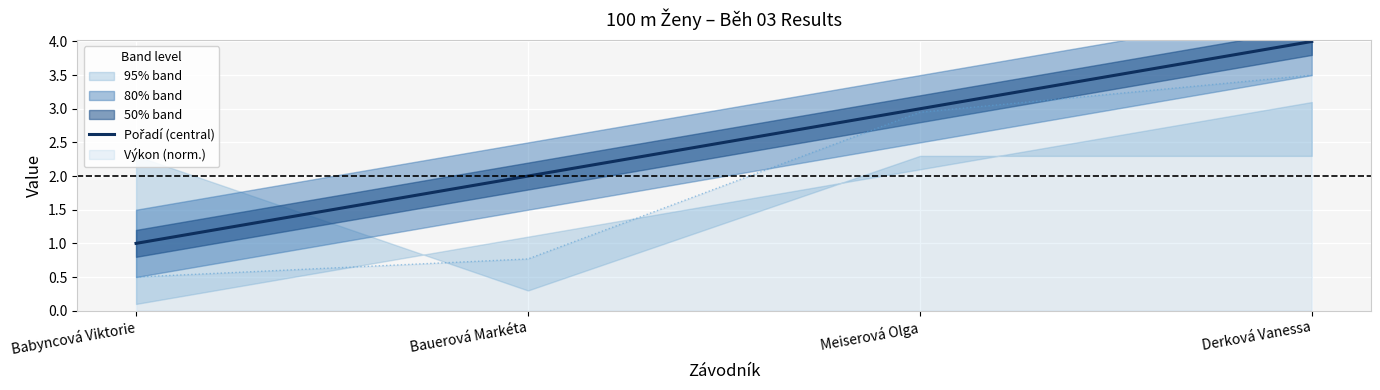

Count the number of values greater than 3.

1